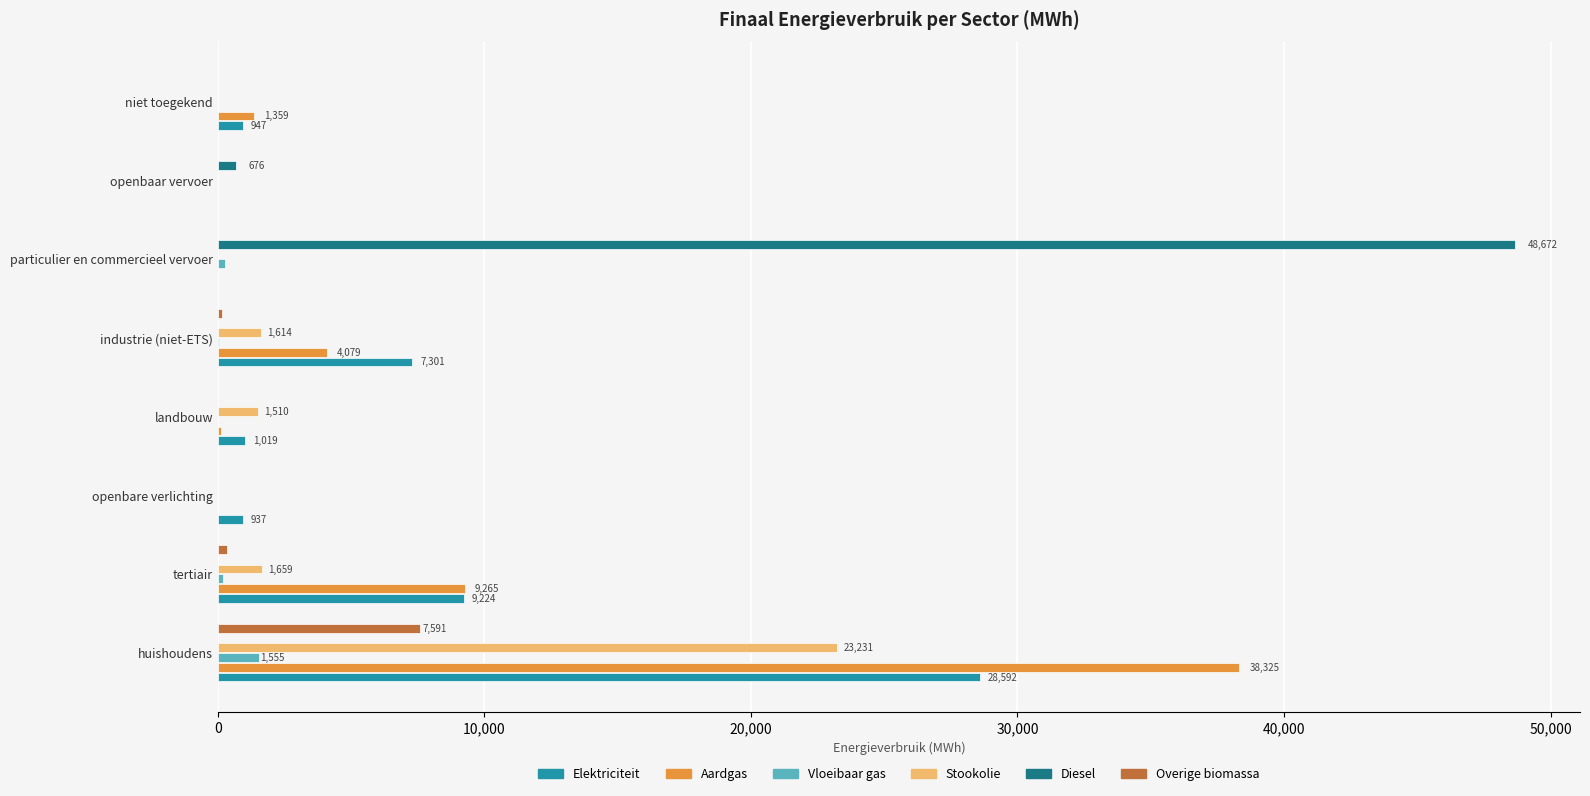

At which category is the sum across all series the highest?

huishoudens